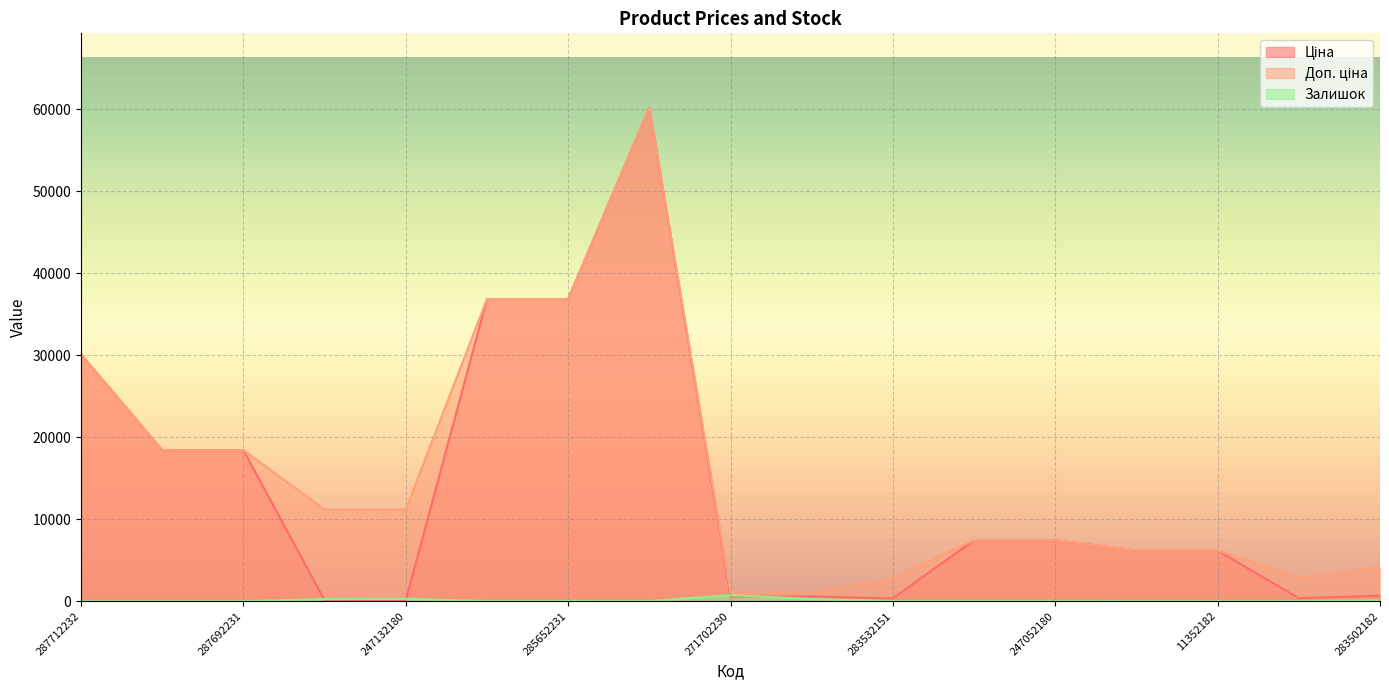

The value of Ціна at 287712232 is 30102.8. True or false?

True